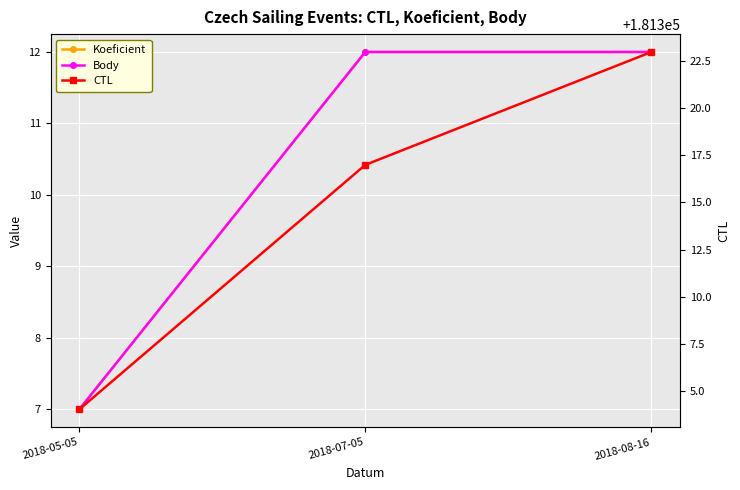

True or false: CTL has a value of 181304 at 2018-05-05.

True